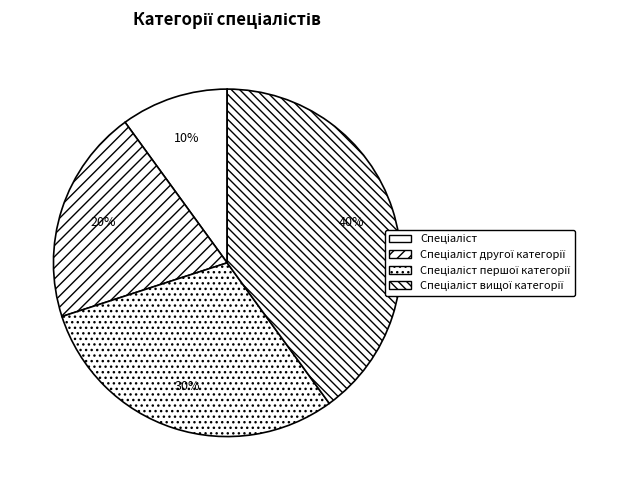

Count the number of slices in the pie.

4